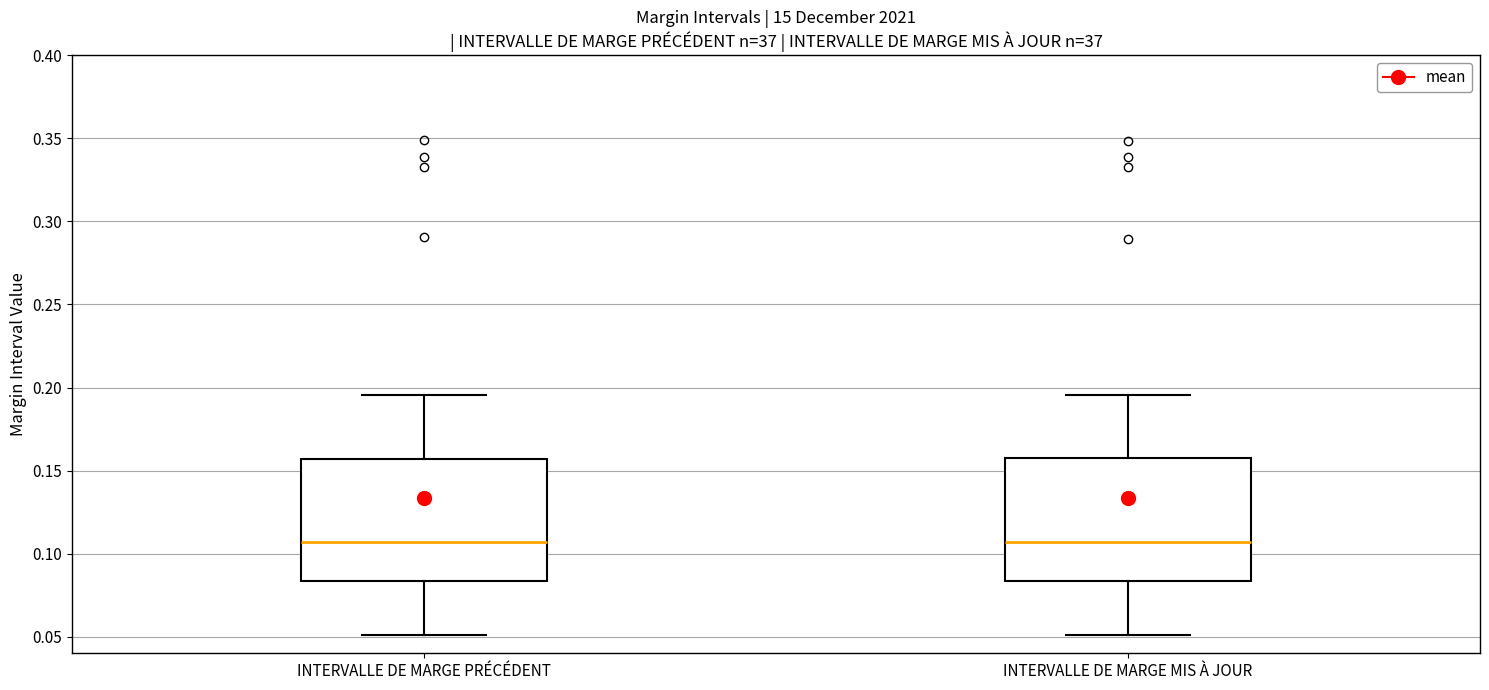

Where is the lower edge of the box for INTERVALLE DE MARGE PRÉCÉDENT on the y-axis? The values are not printed on the chart, so give them approximately, as read against the axis.

0.085